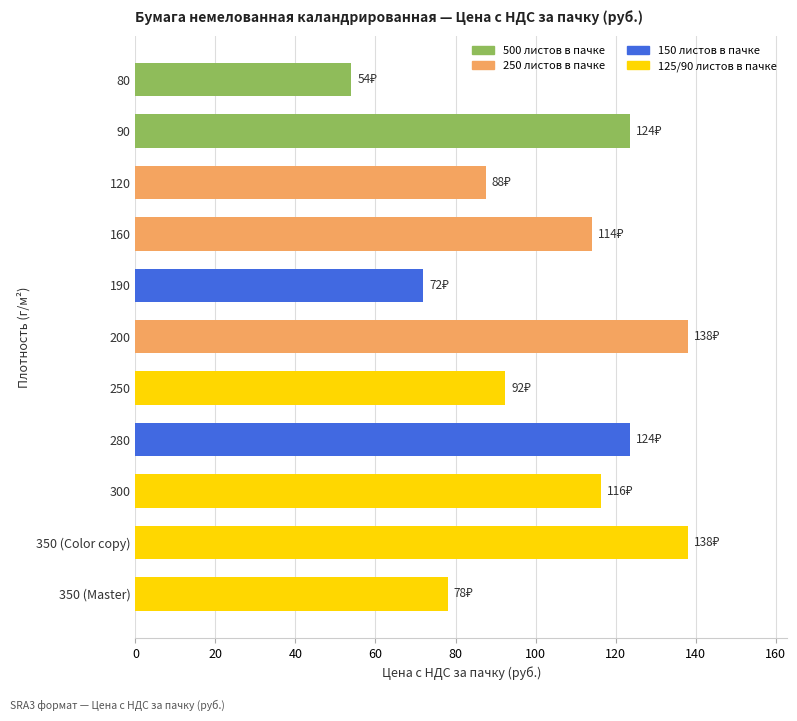

How many categories are shown in the chart?

11